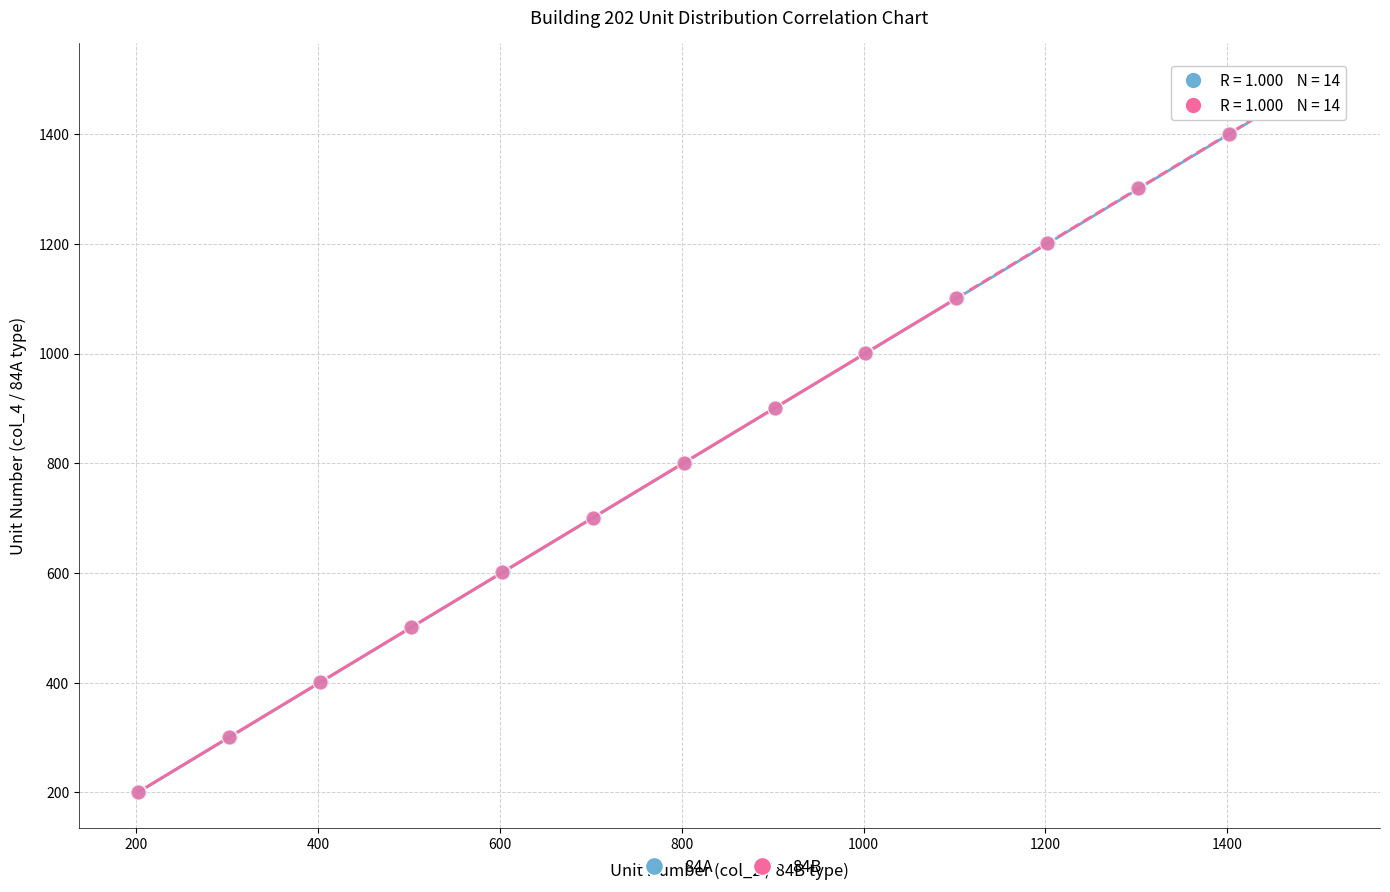

What are all the series names shown in the legend?

84A, 84B